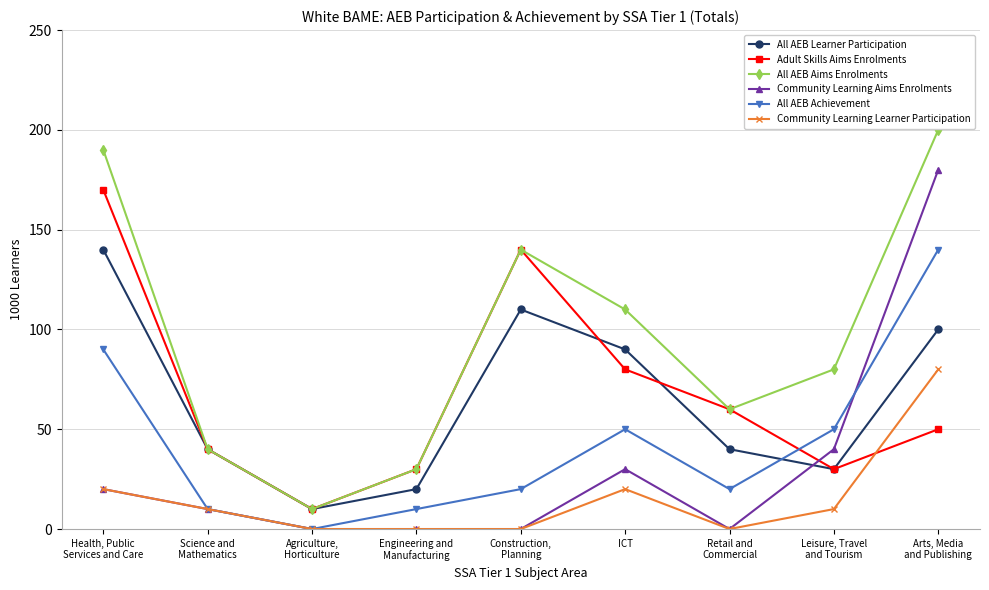

What is the spread (max minus min) of values at Retail and
Commercial?

60